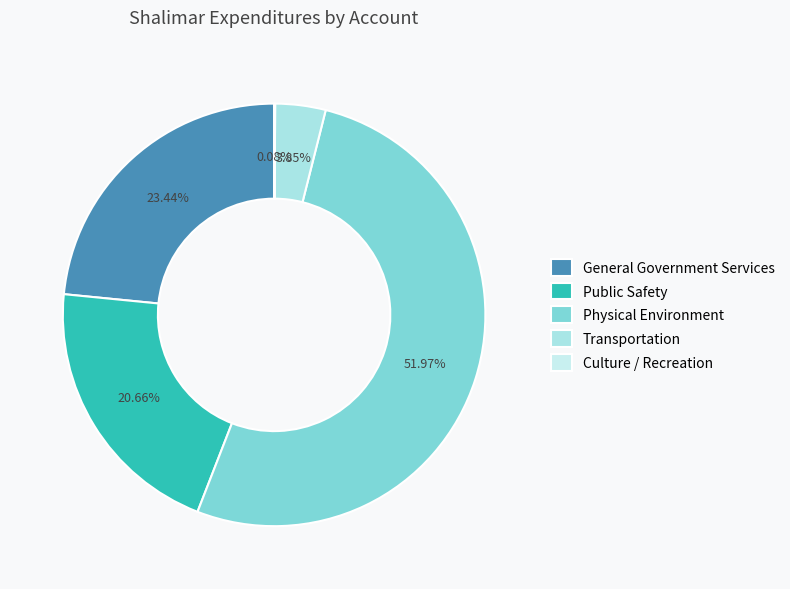

What is the total percentage of Transportation and General Government Services?

27.3%